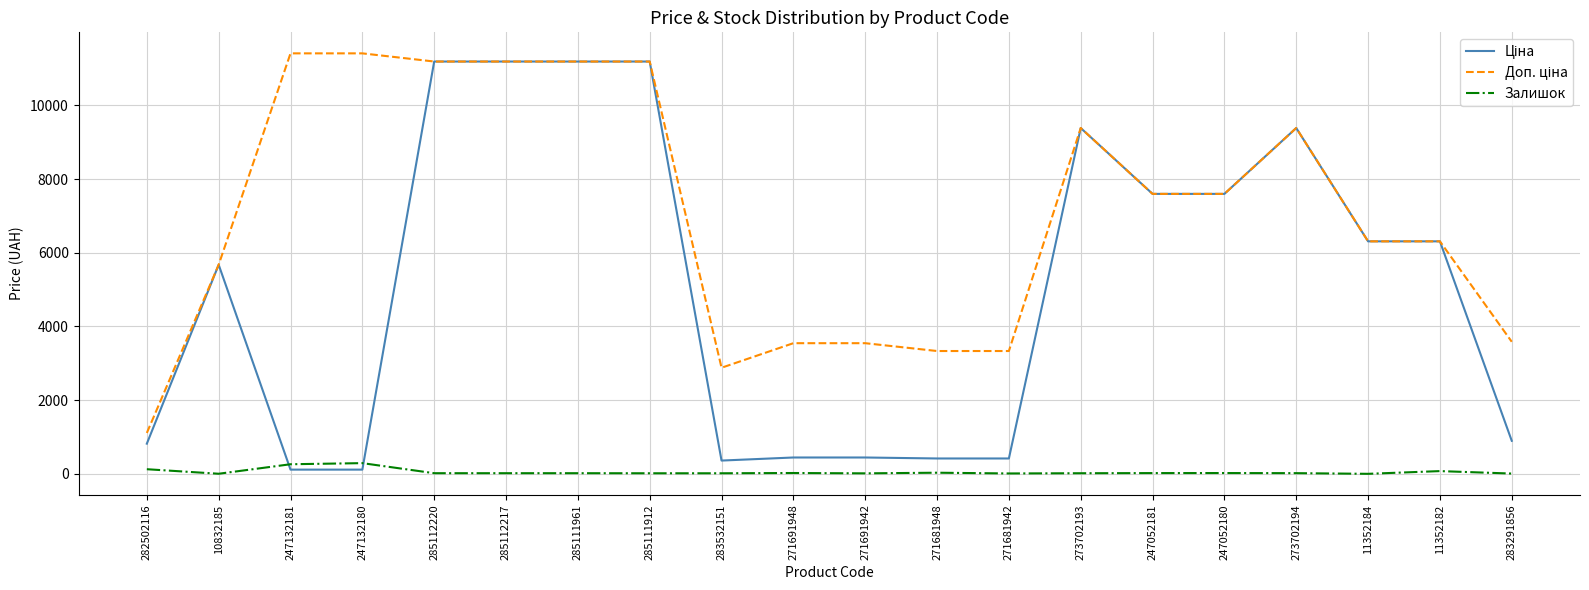

True or false: Залишок has a value of 22.0 at 271691948.

True